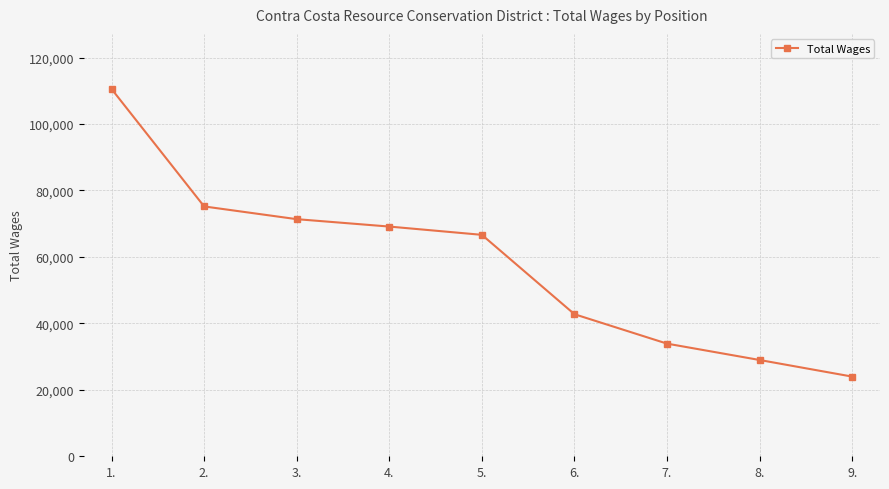

List the labels in order of value, largest first.

1., 2., 3., 4., 5., 6., 7., 8., 9.